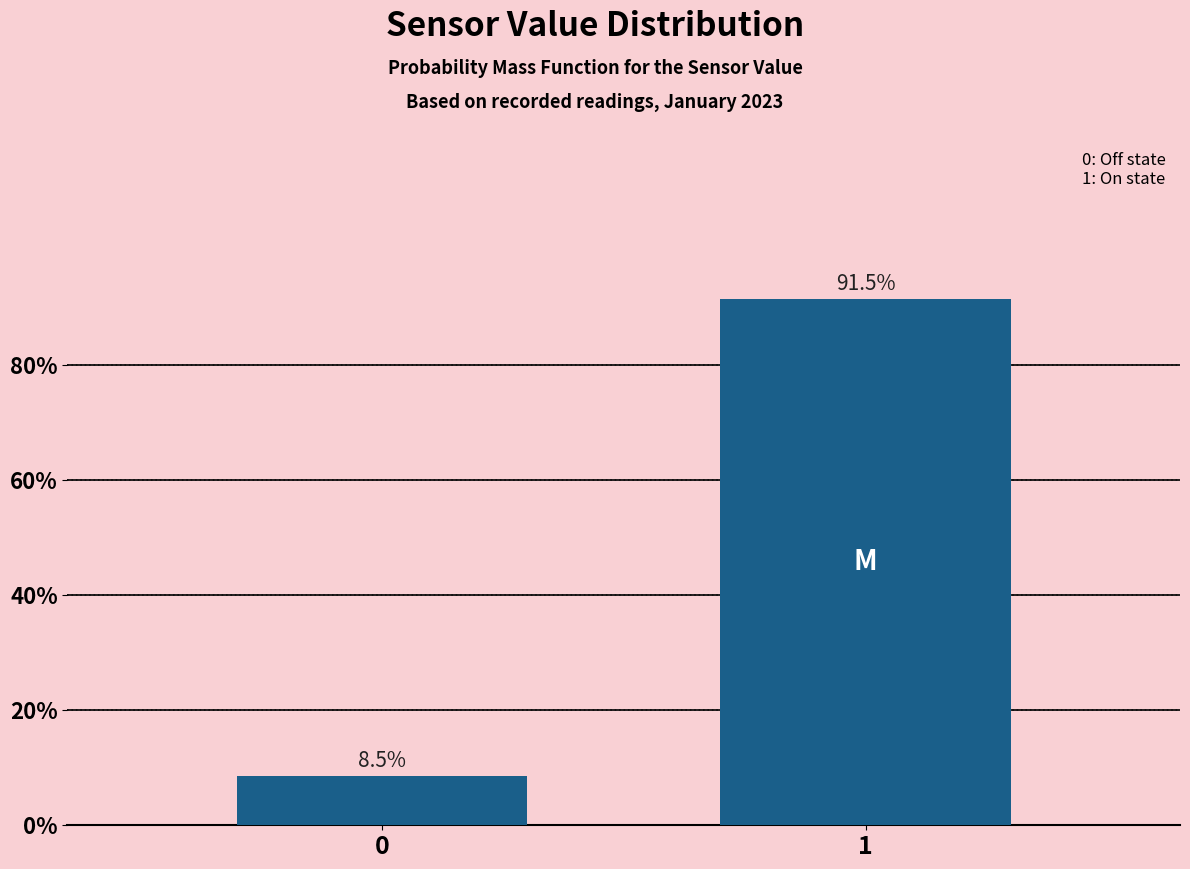

Reading right to left, extract all data points from this chart.

1=91.5	0=8.5